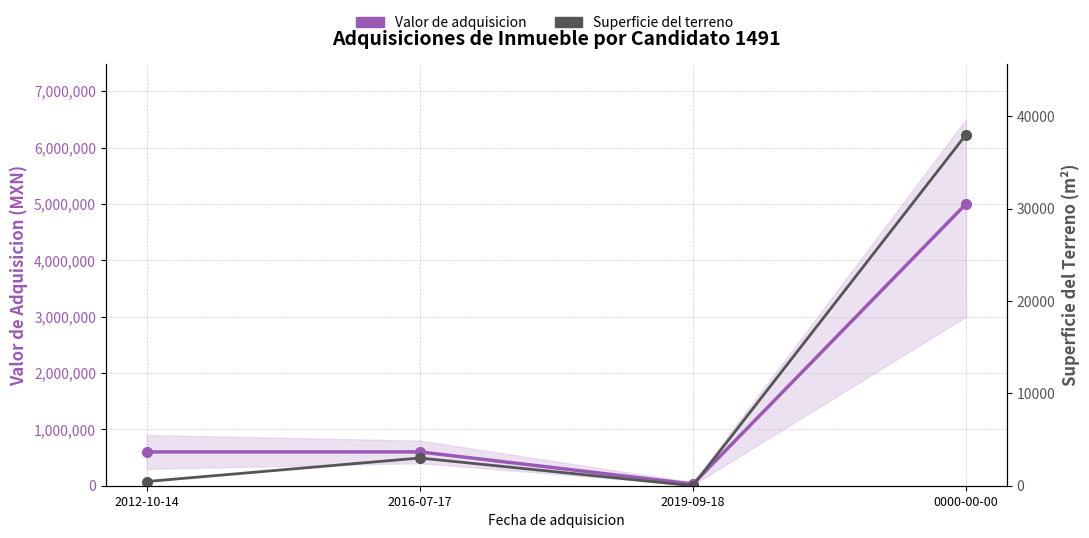

What position from the left is 2016-07-17?

2